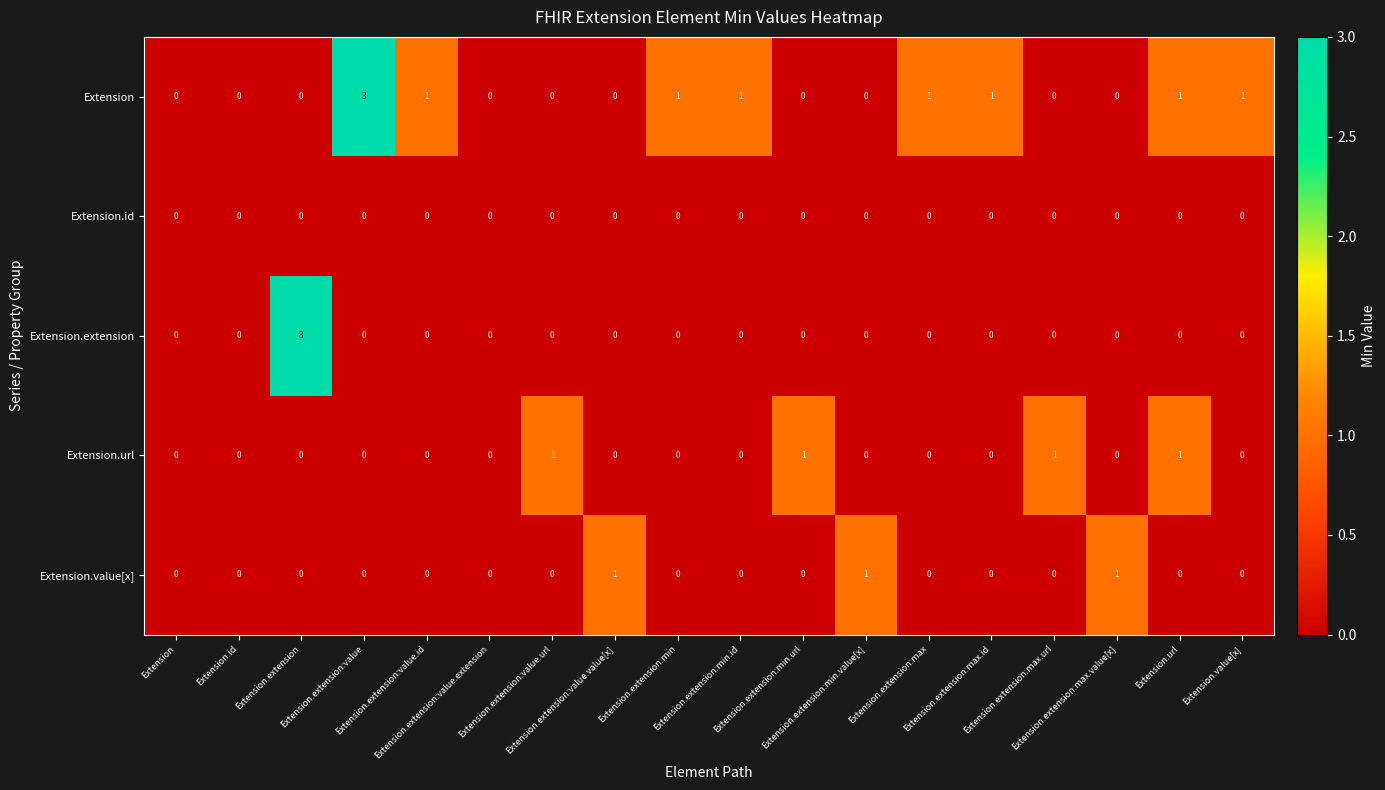

Reading left to right, list all the values displayed in this chart.

Extension: Extension=0	Extension.id=0	Extension.extension=0	Extension.extension:value=3	Extension.extension:value.id=1	Extension.extension:value.extension=0	Extension.extension:value.url=0	Extension.extension:value.value[x]=0	Extension.extension:min=1	Extension.extension:min.id=1	Extension.extension:min.url=0	Extension.extension:min.value[x]=0	Extension.extension:max=1	Extension.extension:max.id=1	Extension.extension:max.url=0	Extension.extension:max.value[x]=0	Extension.url=1	Extension.value[x]=1
Extension.id: Extension=0	Extension.id=0	Extension.extension=0	Extension.extension:value=0	Extension.extension:value.id=0	Extension.extension:value.extension=0	Extension.extension:value.url=0	Extension.extension:value.value[x]=0	Extension.extension:min=0	Extension.extension:min.id=0	Extension.extension:min.url=0	Extension.extension:min.value[x]=0	Extension.extension:max=0	Extension.extension:max.id=0	Extension.extension:max.url=0	Extension.extension:max.value[x]=0	Extension.url=0	Extension.value[x]=0
Extension.extension: Extension=0	Extension.id=0	Extension.extension=3	Extension.extension:value=0	Extension.extension:value.id=0	Extension.extension:value.extension=0	Extension.extension:value.url=0	Extension.extension:value.value[x]=0	Extension.extension:min=0	Extension.extension:min.id=0	Extension.extension:min.url=0	Extension.extension:min.value[x]=0	Extension.extension:max=0	Extension.extension:max.id=0	Extension.extension:max.url=0	Extension.extension:max.value[x]=0	Extension.url=0	Extension.value[x]=0
Extension.url: Extension=0	Extension.id=0	Extension.extension=0	Extension.extension:value=0	Extension.extension:value.id=0	Extension.extension:value.extension=0	Extension.extension:value.url=1	Extension.extension:value.value[x]=0	Extension.extension:min=0	Extension.extension:min.id=0	Extension.extension:min.url=1	Extension.extension:min.value[x]=0	Extension.extension:max=0	Extension.extension:max.id=0	Extension.extension:max.url=1	Extension.extension:max.value[x]=0	Extension.url=1	Extension.value[x]=0
Extension.value[x]: Extension=0	Extension.id=0	Extension.extension=0	Extension.extension:value=0	Extension.extension:value.id=0	Extension.extension:value.extension=0	Extension.extension:value.url=0	Extension.extension:value.value[x]=1	Extension.extension:min=0	Extension.extension:min.id=0	Extension.extension:min.url=0	Extension.extension:min.value[x]=1	Extension.extension:max=0	Extension.extension:max.id=0	Extension.extension:max.url=0	Extension.extension:max.value[x]=1	Extension.url=0	Extension.value[x]=0